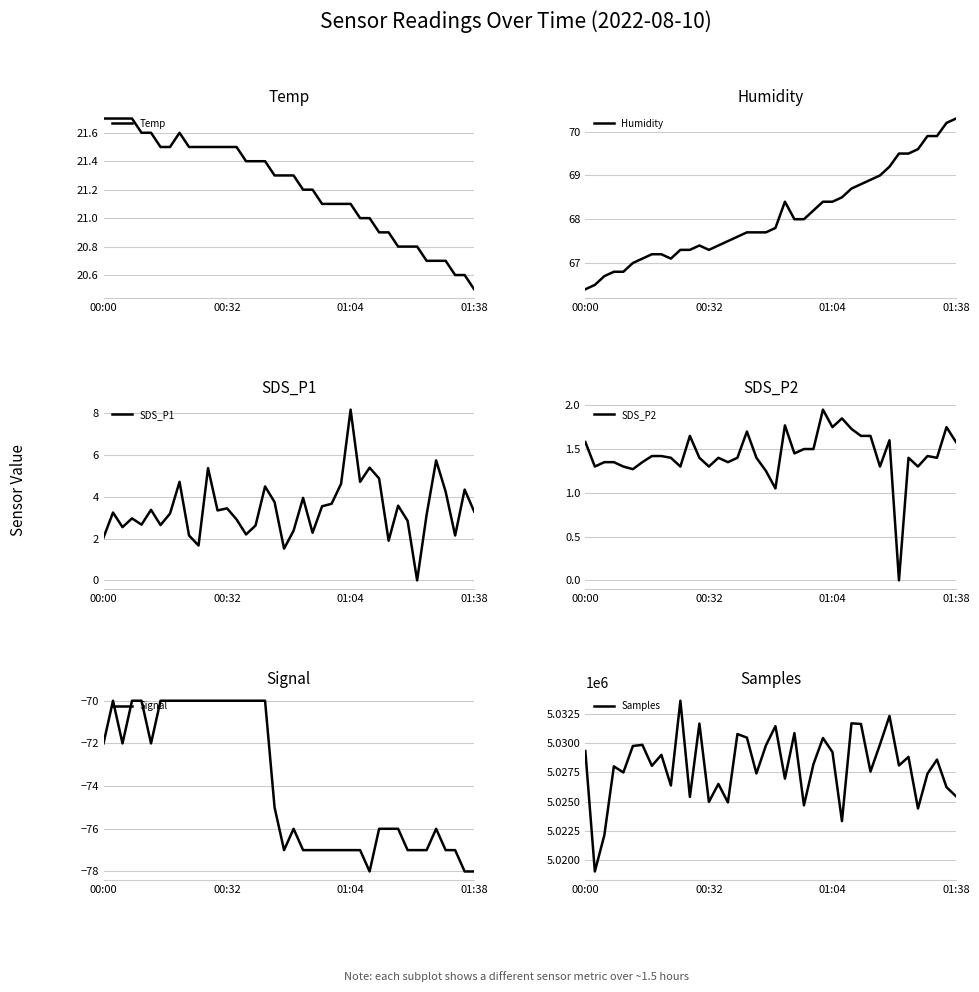

True or false: Signal and SDS_P1 intersect in this chart.

False